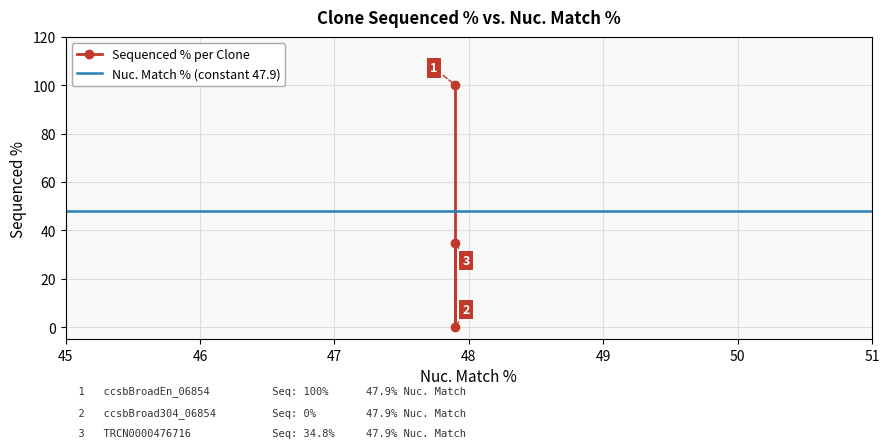

What is the average value?

44.9